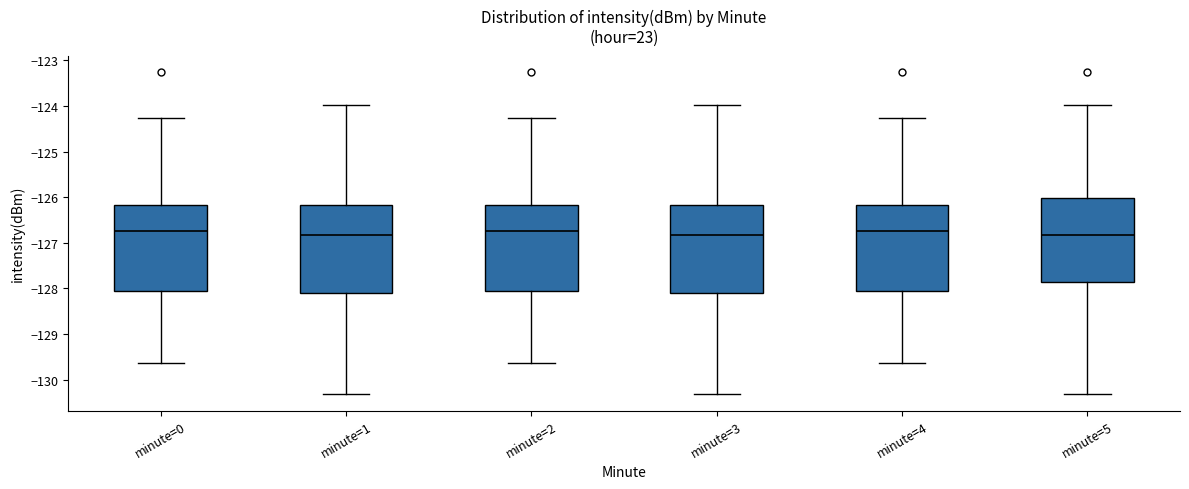

Where does the lower whisker of the box for minute=0 end on the y-axis? The values are not printed on the chart, so give them approximately, as read against the axis.

-129.6